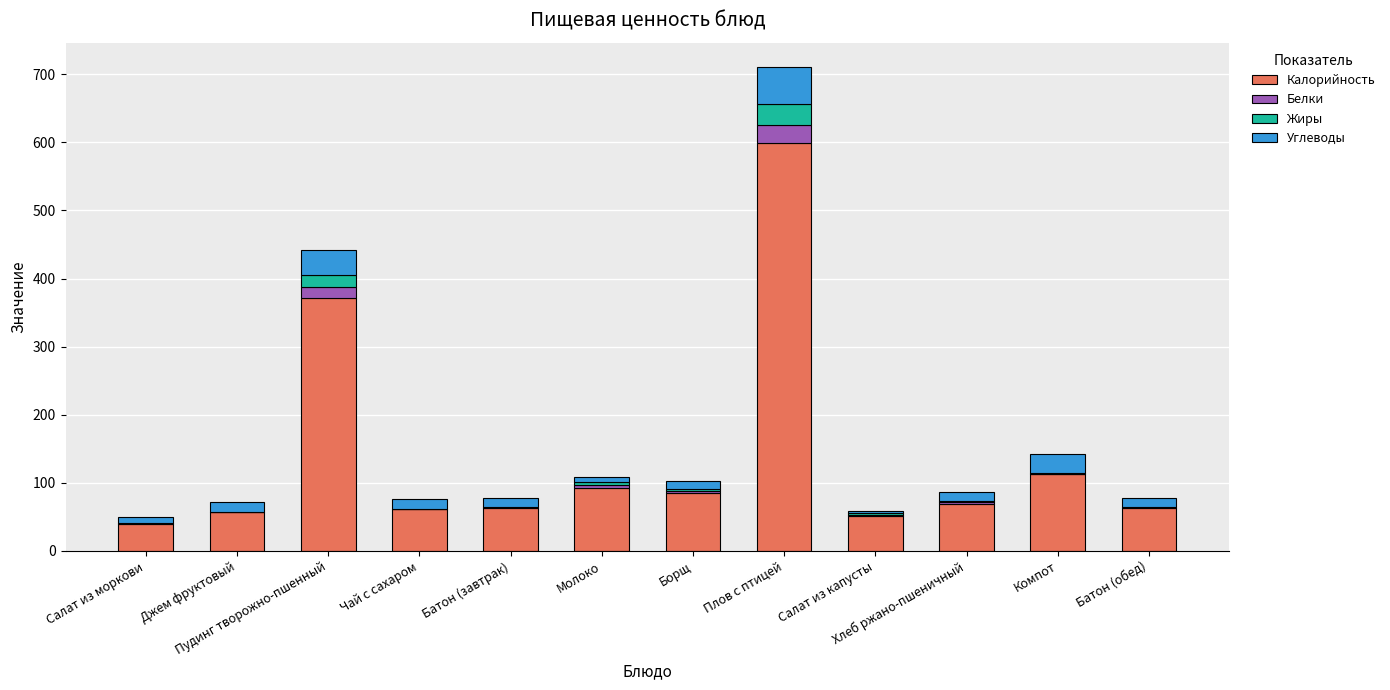

At which category is the sum across all series the highest?

Плов с птицей